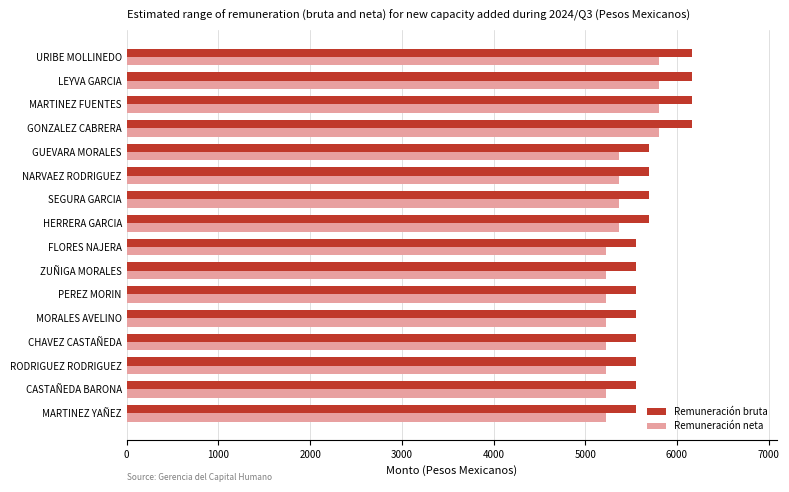

The value of Remuneración neta at FLORES NAJERA is 5230.6. True or false?

True